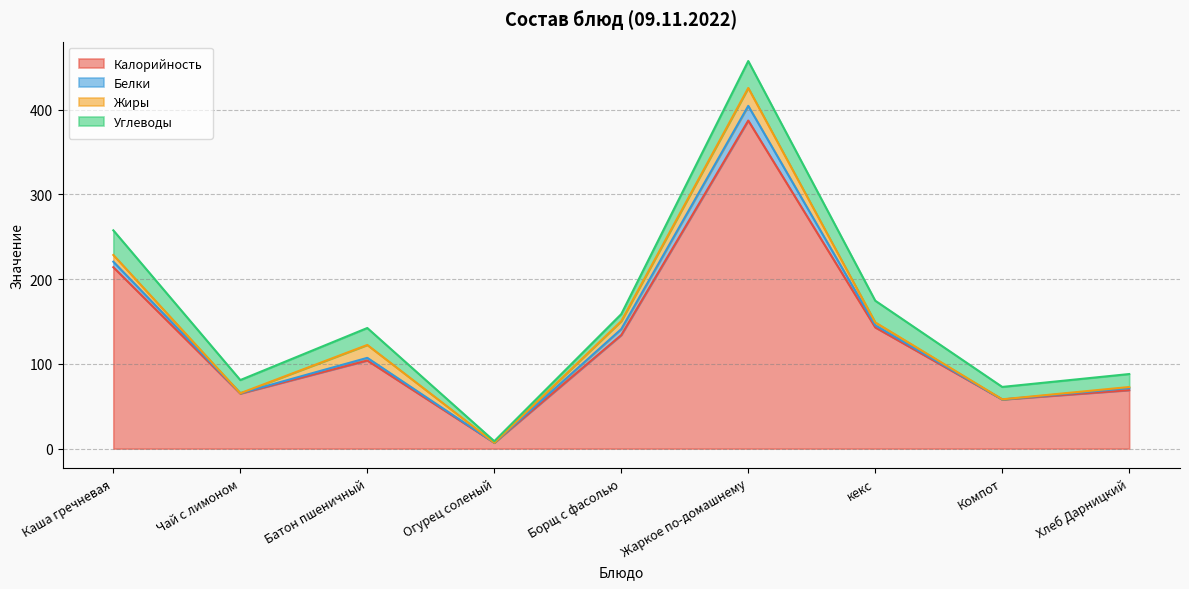

Where does the Жиры series first go above 3?

Каша гречневая